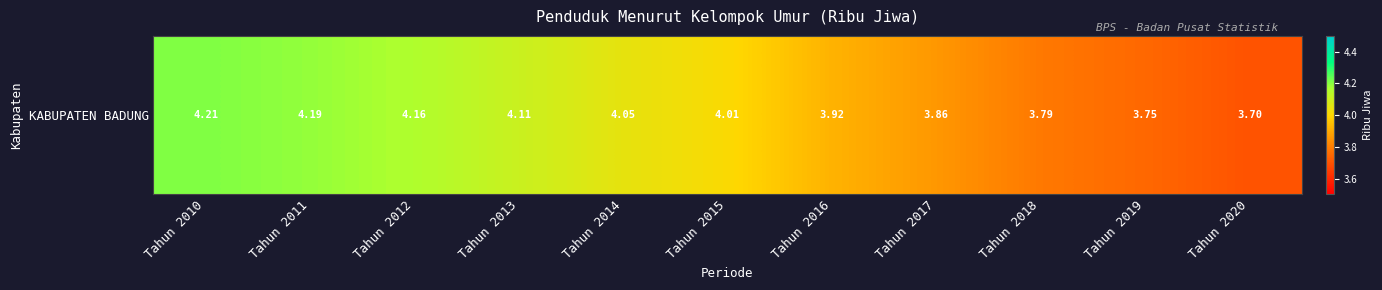

The chart shows a value of 3.7 at Tahun 2020. True or false?

True